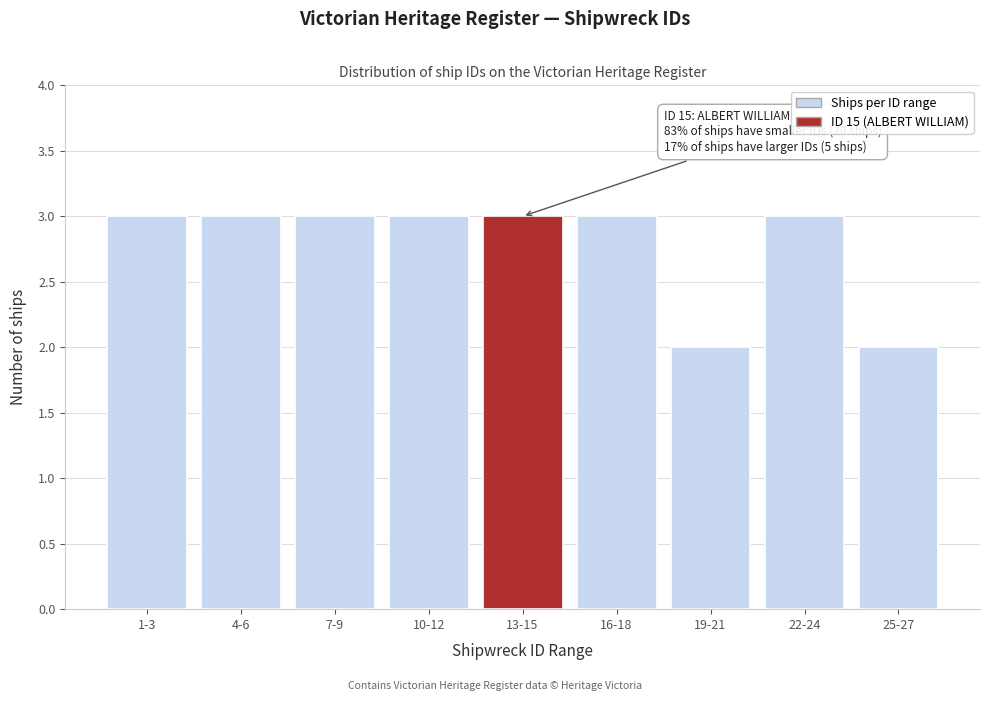

Reading right to left, what are all the values shown in this chart?

2	3	2	3	3	3	3	3	3